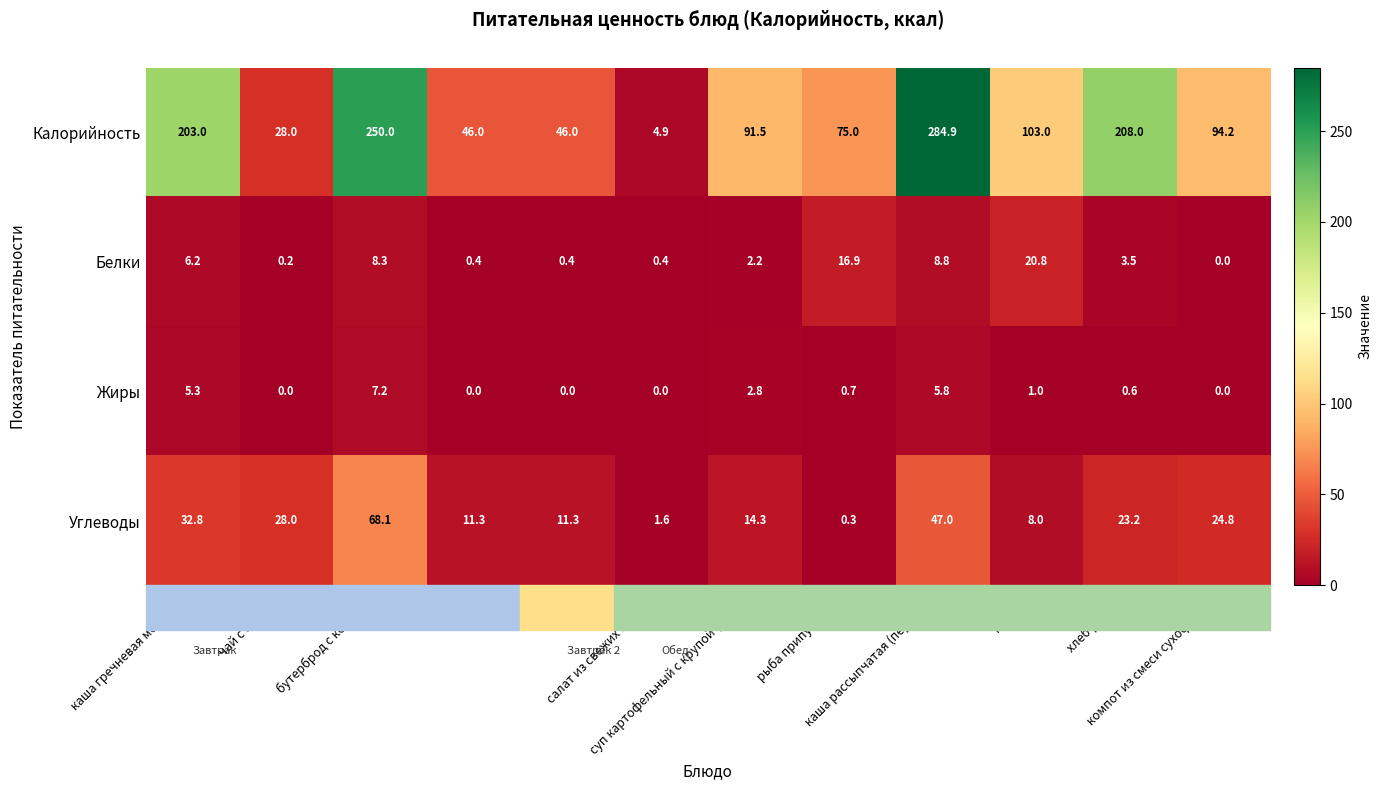

Which series has the widest spread of values?

Калорийность